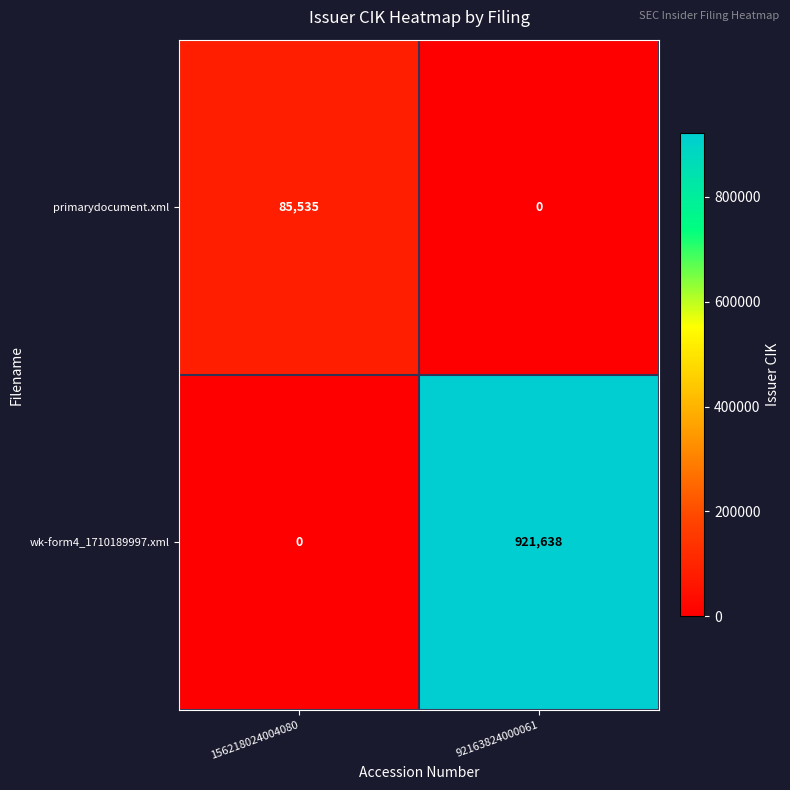

Which series has the largest total across all categories?

wk-form4_1710189997.xml